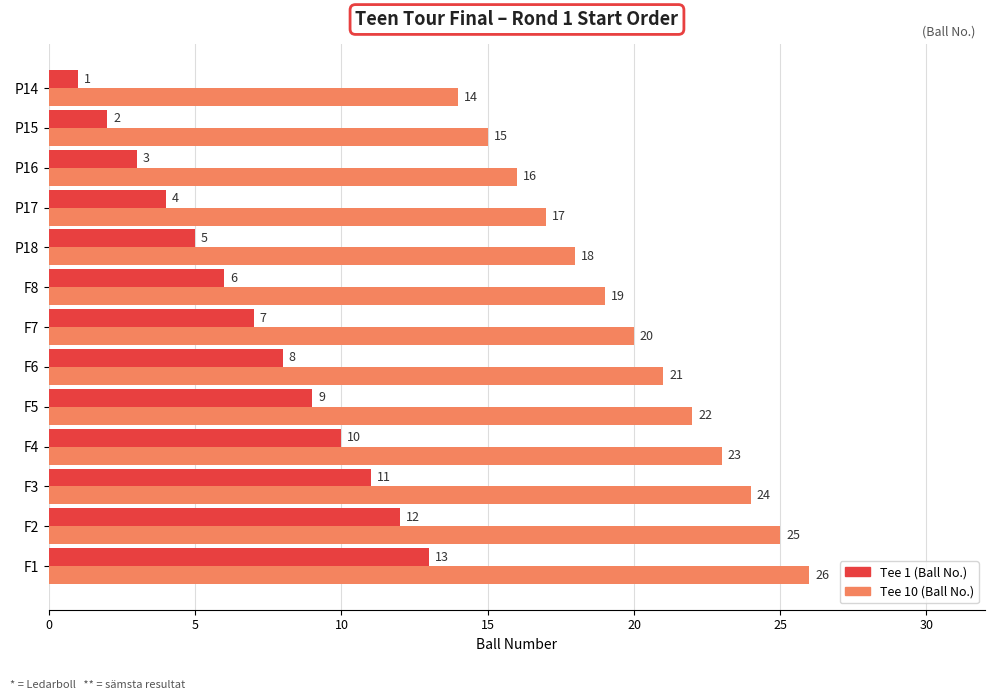

The value of Tee 1 (Ball No.) at P16 is 4. True or false?

False